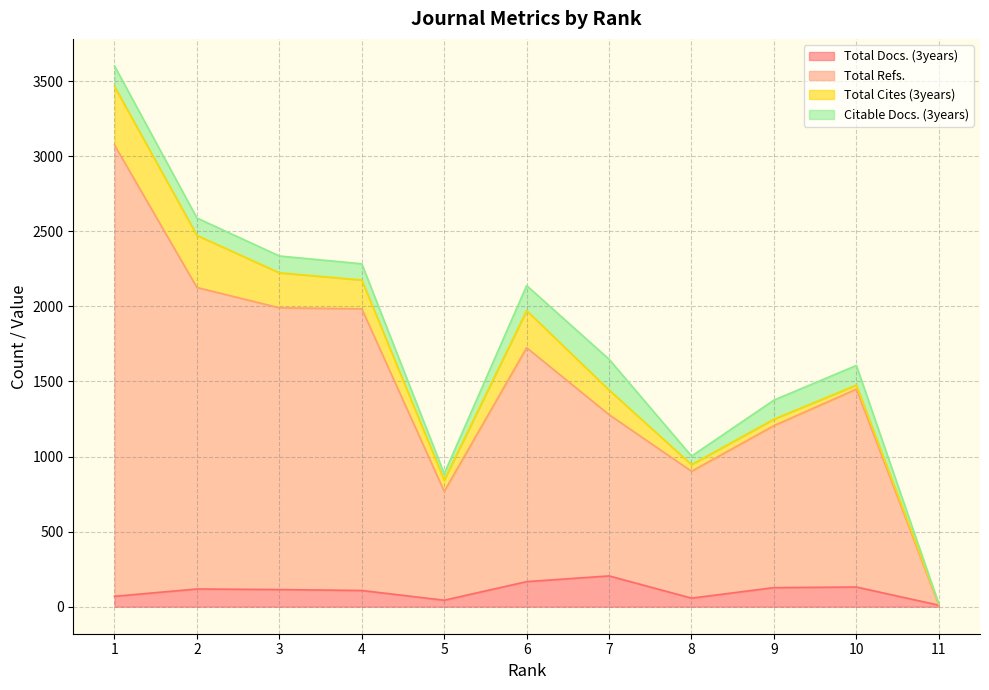

Between 1 and 5, which is larger?

1